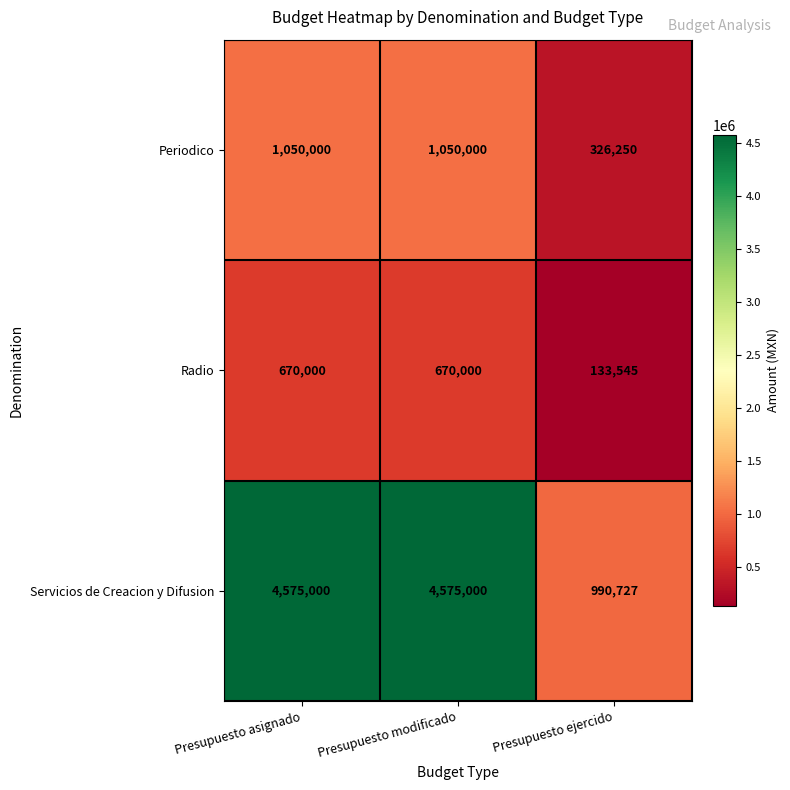

What is the difference between the maximum and minimum values in the Periodico series?

723750